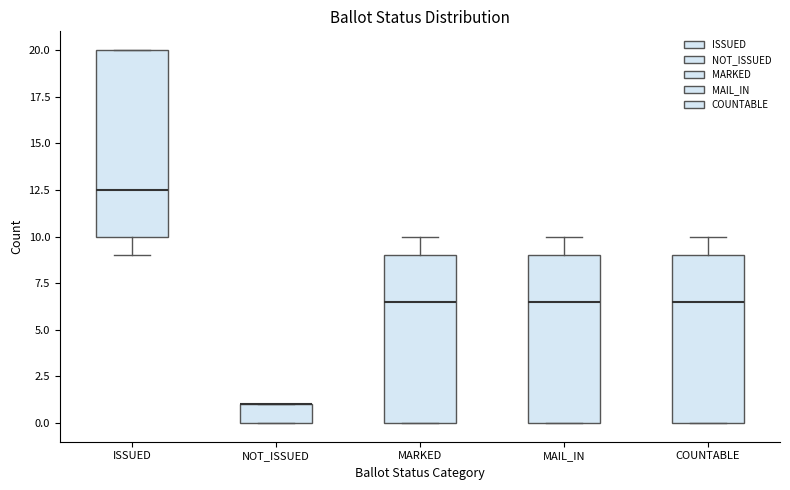

Reading left to right, transcribe this box plot: for each box, give where its median line is, the range the box spans, and where its two whiskers end, as read against the y-axis. The values are not printed on the chart, so give them approximately, as read against the axis.

ISSUED: median 12.5, box 10.0 to 20.0, whiskers 9.0 to 20.0
NOT_ISSUED: median 1.0 (drawn on the box's upper edge), box 0.0 to 1.0, whiskers 0.0 to 1.0
MARKED: median 6.5, box 0.0 to 9.0, whiskers 0.0 to 10.0
MAIL_IN: median 6.5, box 0.0 to 9.0, whiskers 0.0 to 10.0
COUNTABLE: median 6.5, box 0.0 to 9.0, whiskers 0.0 to 10.0